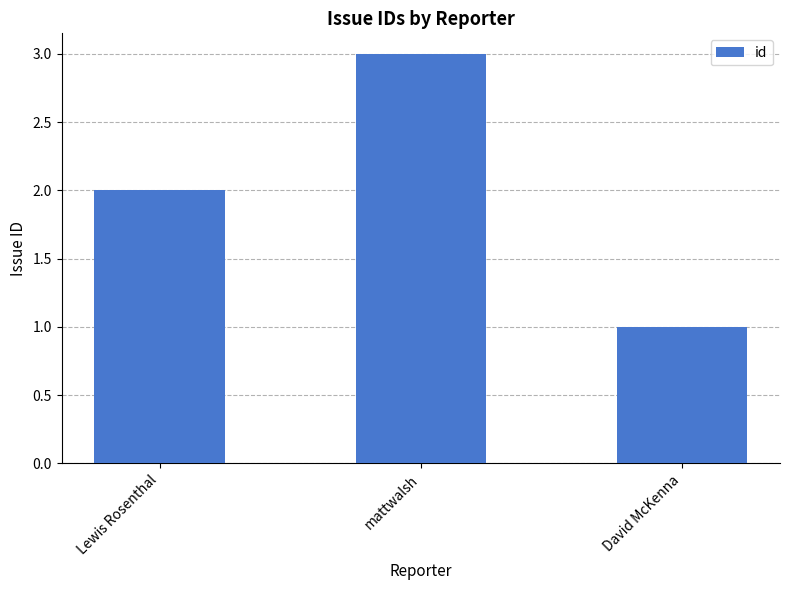

How many series are shown in this chart?

1